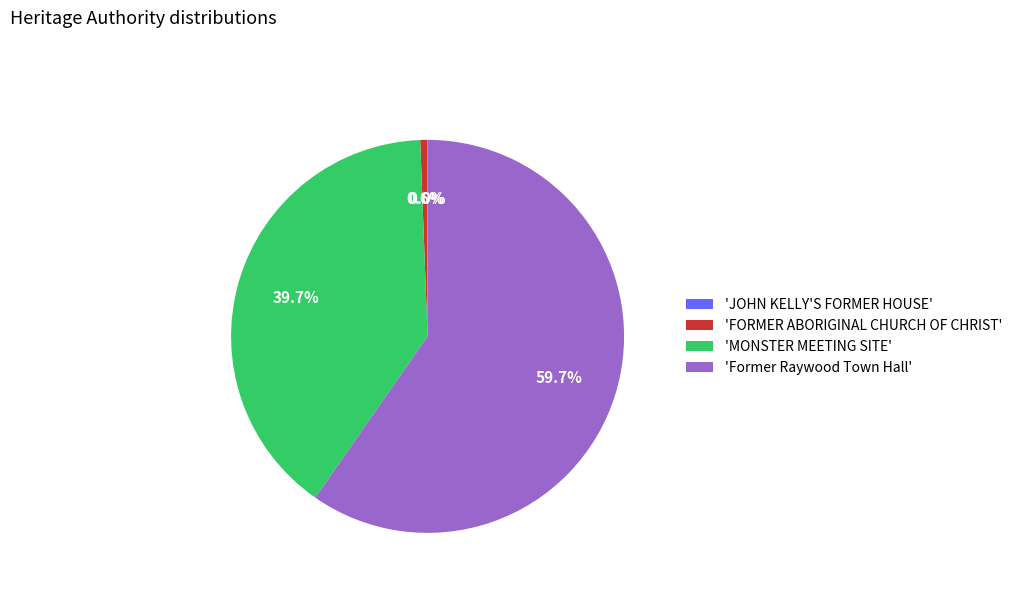

Do 'Former Raywood Town Hall' and 'MONSTER MEETING SITE' together represent more than half of the pie?

Yes